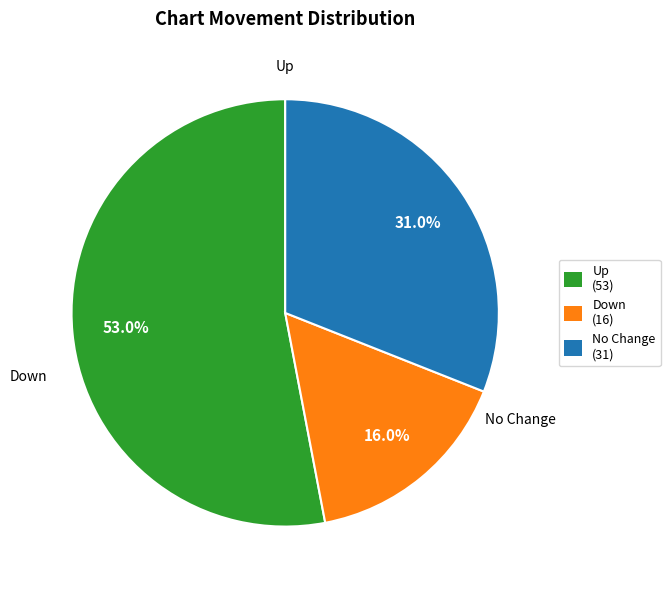

Is there any slice that represents more than half of the pie?

Yes